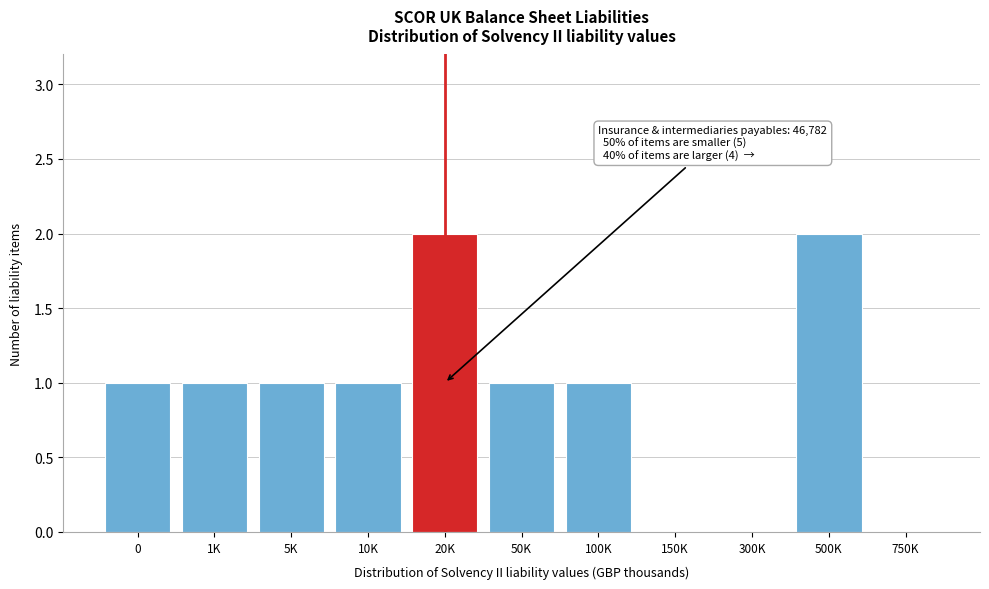

The chart shows a value of 0 at 5K. True or false?

False